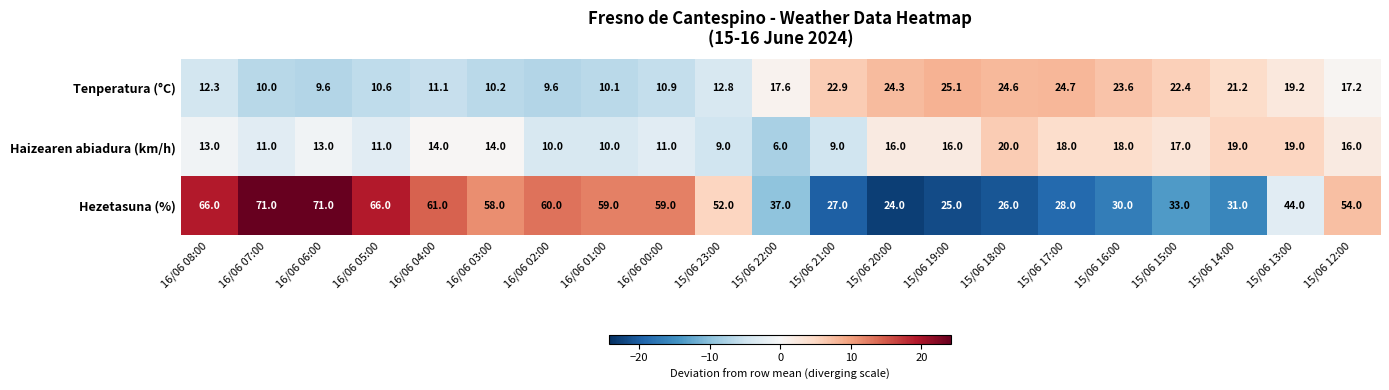

Rank the series at 16/06 01:00 from highest to lowest value.

Hezetasuna (%), Tenperatura (°C), Haizearen abiadura (km/h)